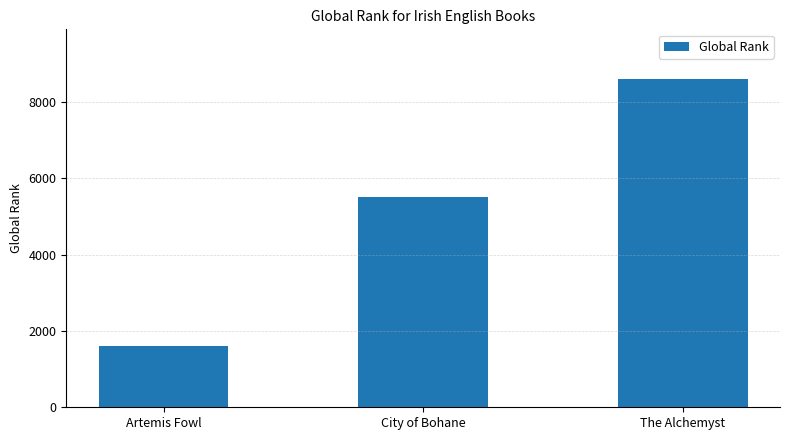

At which label is the value closest to 5112?

City of Bohane